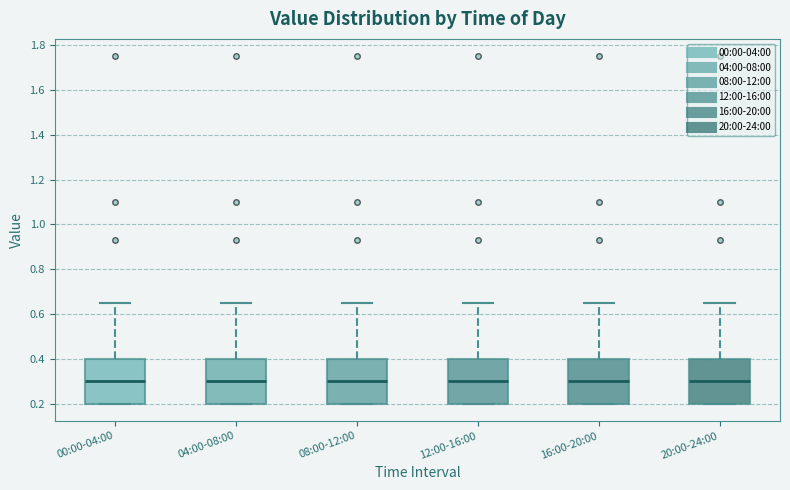

Reading left to right, read every box against the y-axis: the position of its median line, the range the box covers, and the ends of its whiskers. The values are not printed on the chart, so give them approximately, as read against the axis.

00:00-04:00: median 0.30, box 0.20 to 0.40, whiskers 0.20 to 0.66
04:00-08:00: median 0.30, box 0.20 to 0.40, whiskers 0.20 to 0.66
08:00-12:00: median 0.30, box 0.20 to 0.40, whiskers 0.20 to 0.66
12:00-16:00: median 0.30, box 0.20 to 0.40, whiskers 0.20 to 0.66
16:00-20:00: median 0.30, box 0.20 to 0.40, whiskers 0.20 to 0.66
20:00-24:00: median 0.30, box 0.20 to 0.40, whiskers 0.20 to 0.66